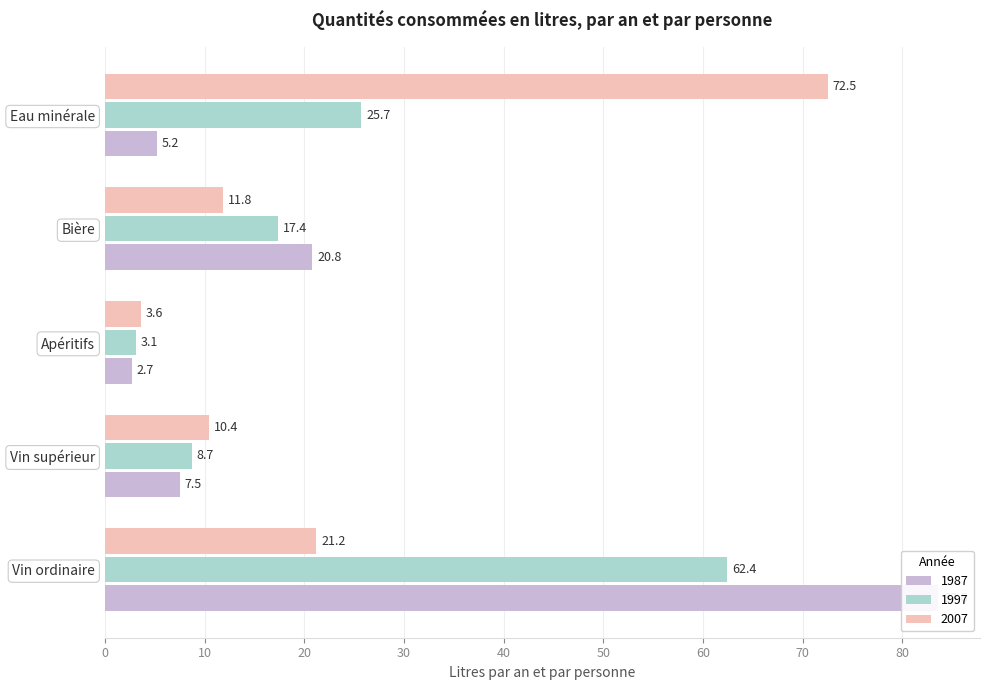

Between Apéritifs and Bière, which series saw the biggest shift?

1987